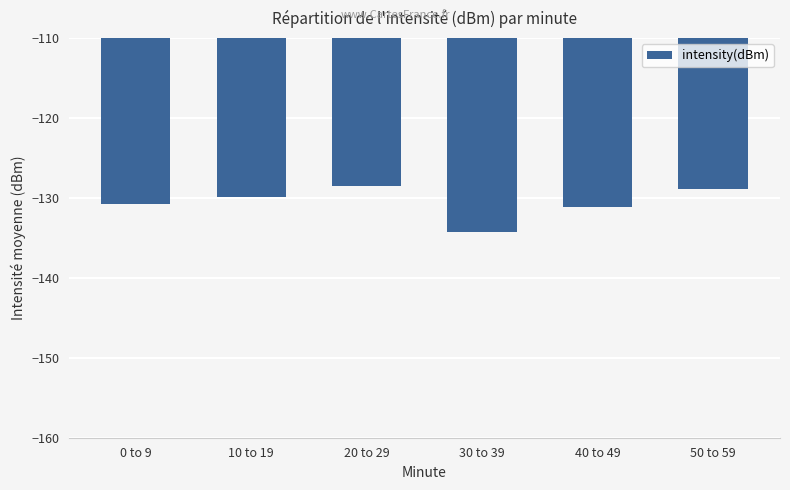

How many categories are shown in the chart?

6